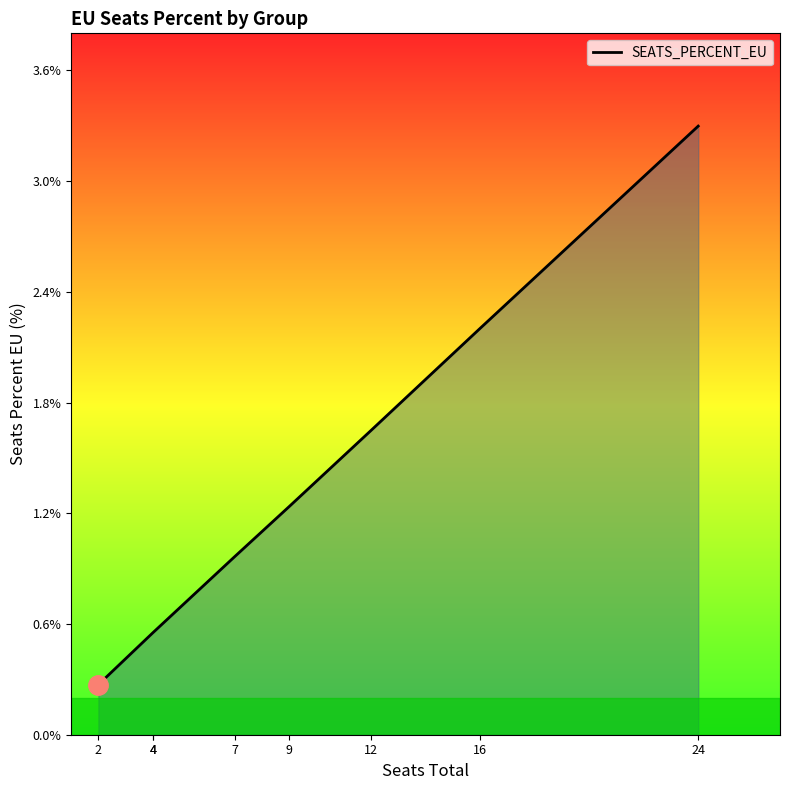

What is the difference between the maximum and second lowest values?

2.7